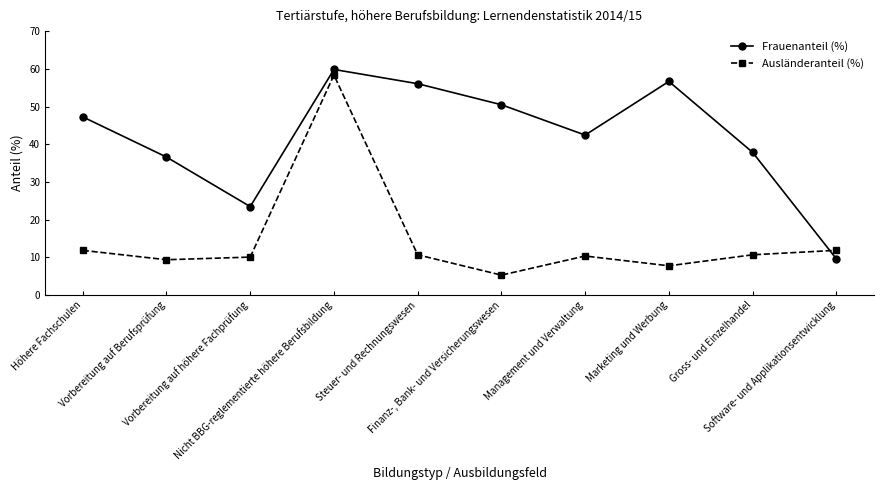

Rank the series by their average value, from lowest to highest.

Ausländeranteil (%), Frauenanteil (%)